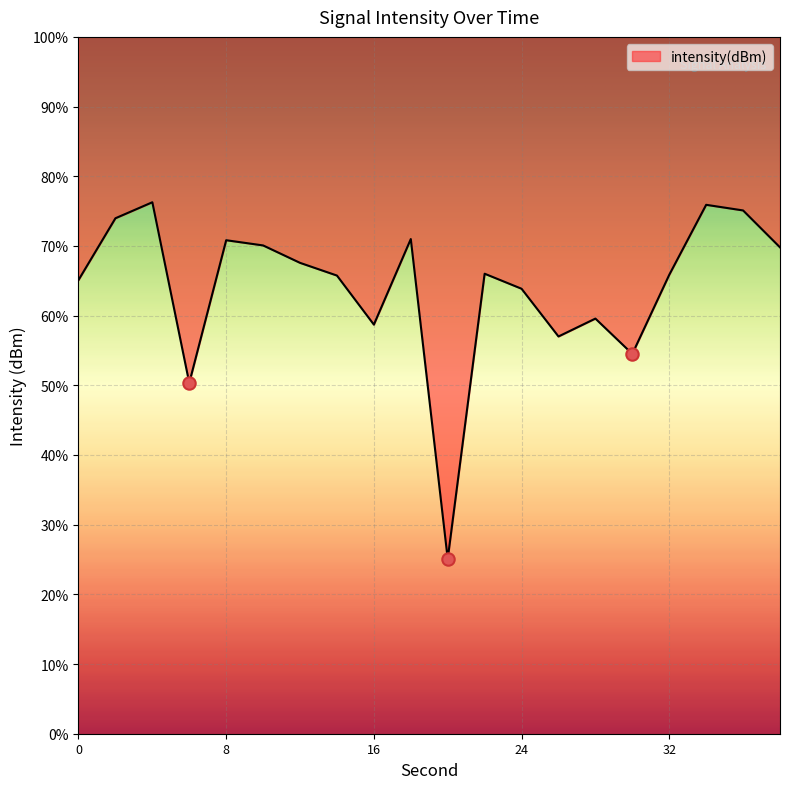

What is the ratio of the value at 4 to the value at 16?

1.3